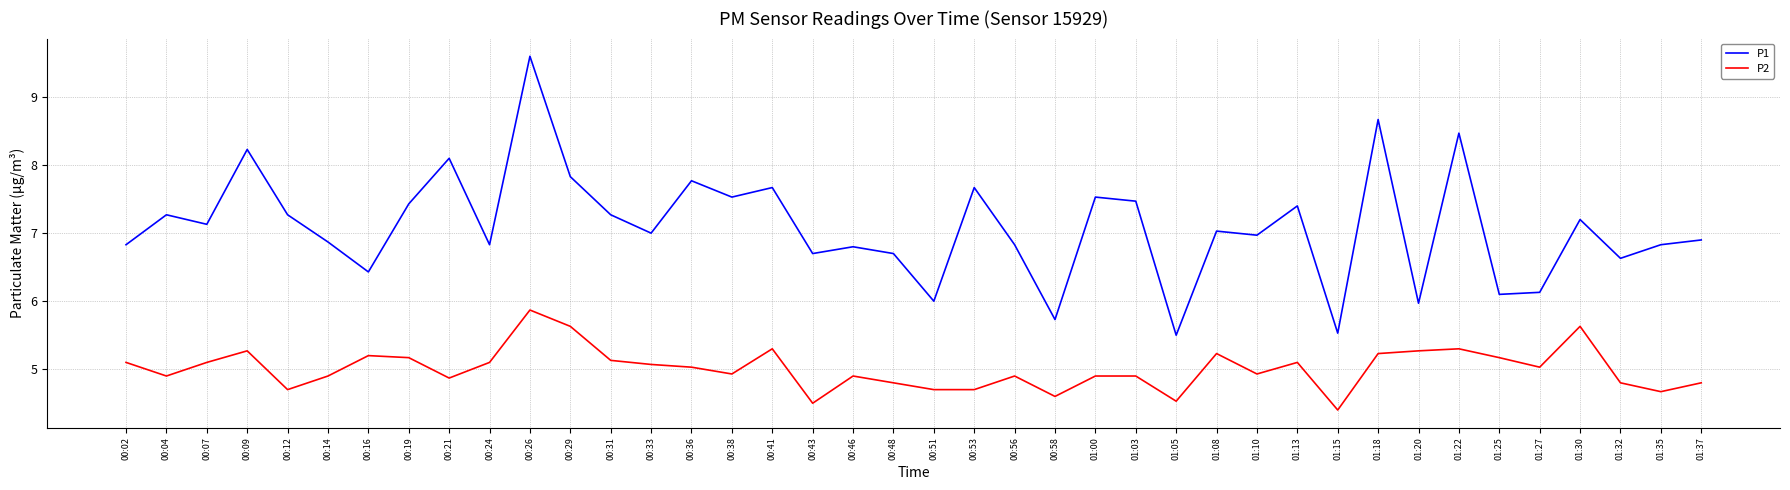

What is the spread (max minus min) of values at 00:07?

2.0